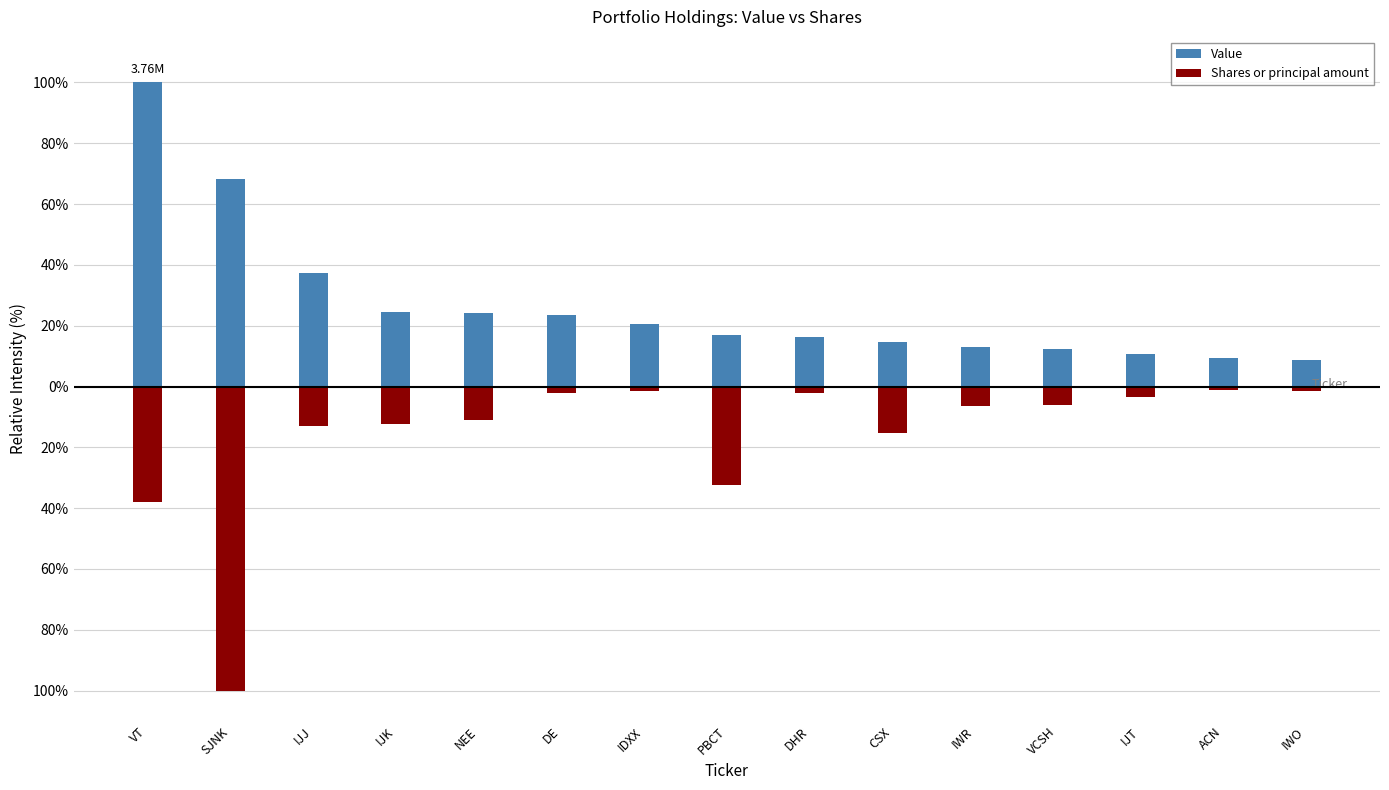

Reading right to left, transcribe all the data shown in this chart.

Value: IWO=8.8	ACN=9.5	IJT=10.8	VCSH=12.4	IWR=13.0	CSX=14.7	DHR=16.3	PBCT=16.8	IDXX=20.6	DE=23.5	NEE=24.0	IJK=24.6	IJJ=37.5	SJNK=68.2	VT=100.0
Shares or principal amount: IWO=-1.3	ACN=-1.1	IJT=-3.3	VCSH=-6.1	IWR=-6.4	CSX=-15.2	DHR=-2.1	PBCT=-32.3	IDXX=-1.5	DE=-2.2	NEE=-10.9	IJK=-12.3	IJJ=-13.1	SJNK=-100.0	VT=-38.0